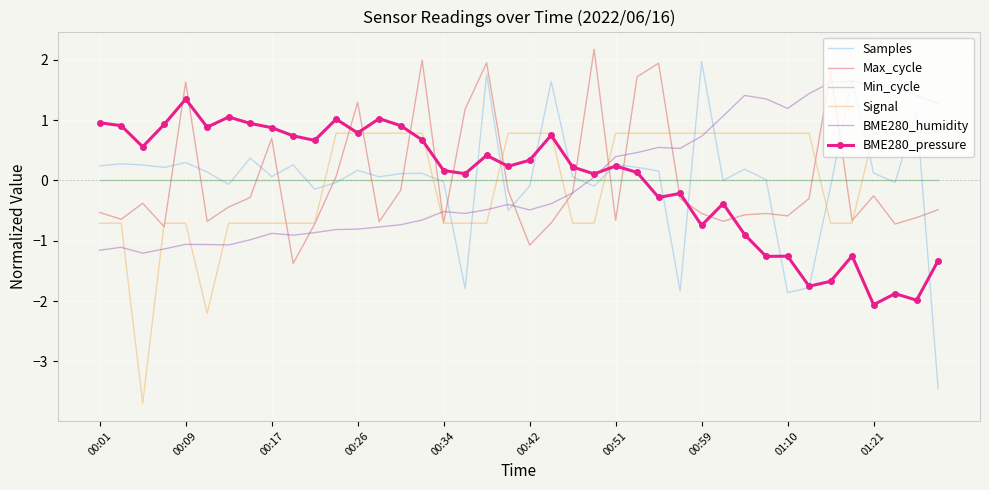

At how many categories does at least one series exceed -3?

40